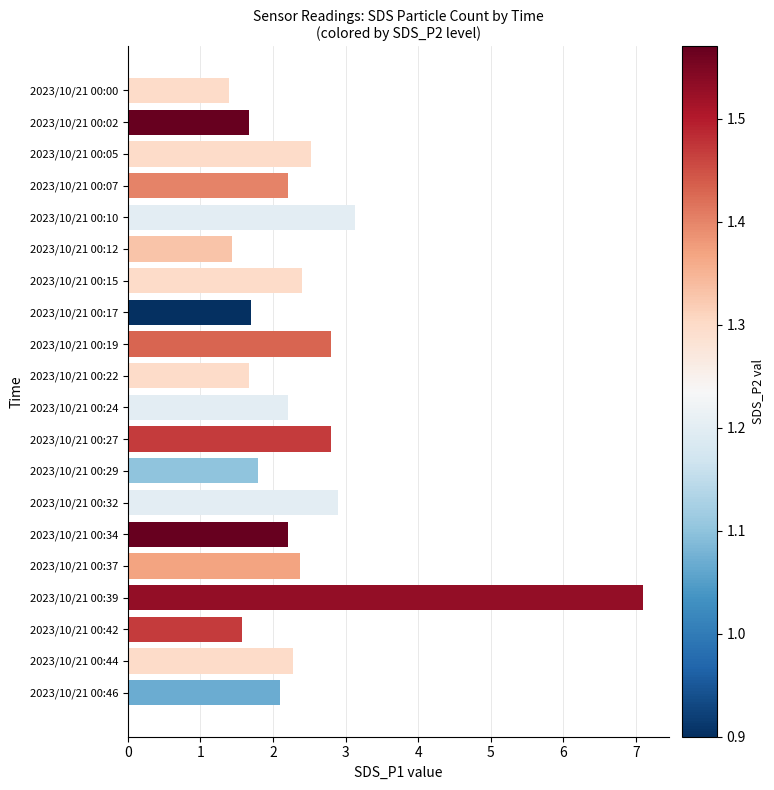

Approximately how many times larger is the value at 2023/10/21 00:17 compared to 2023/10/21 00:02?

1.0